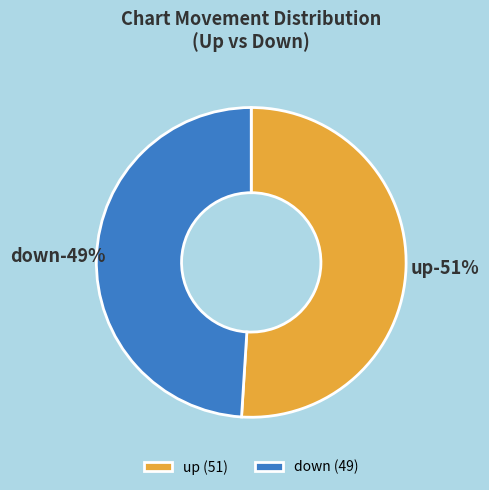

True or false: up accounts for 51% of the total.

True